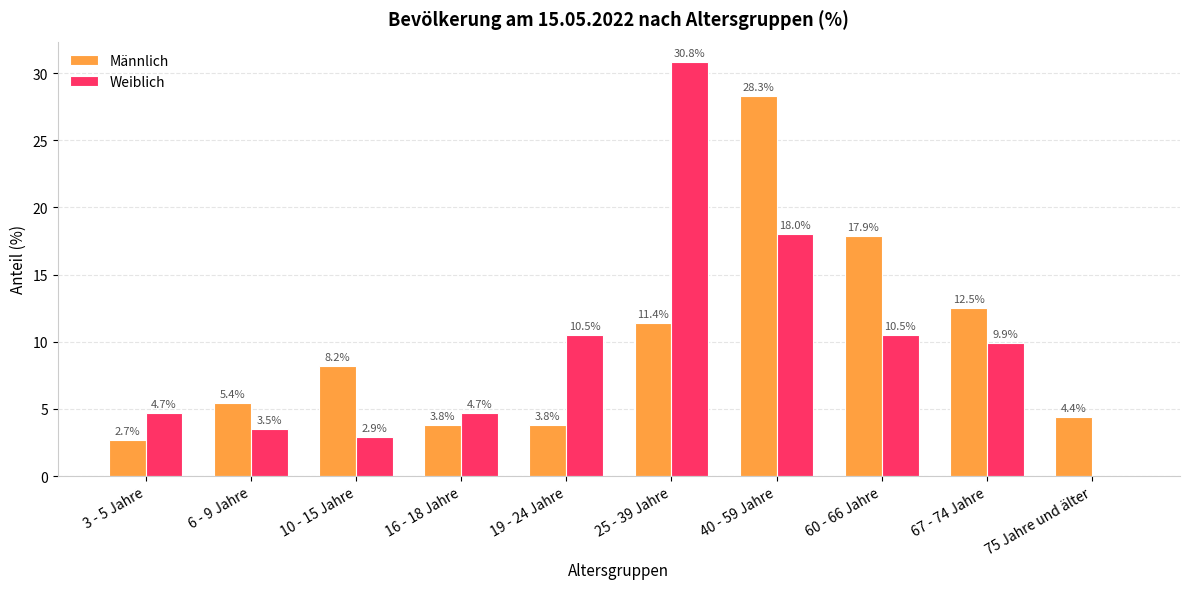

At which label does Weiblich first exceed 9?

19 - 24 Jahre